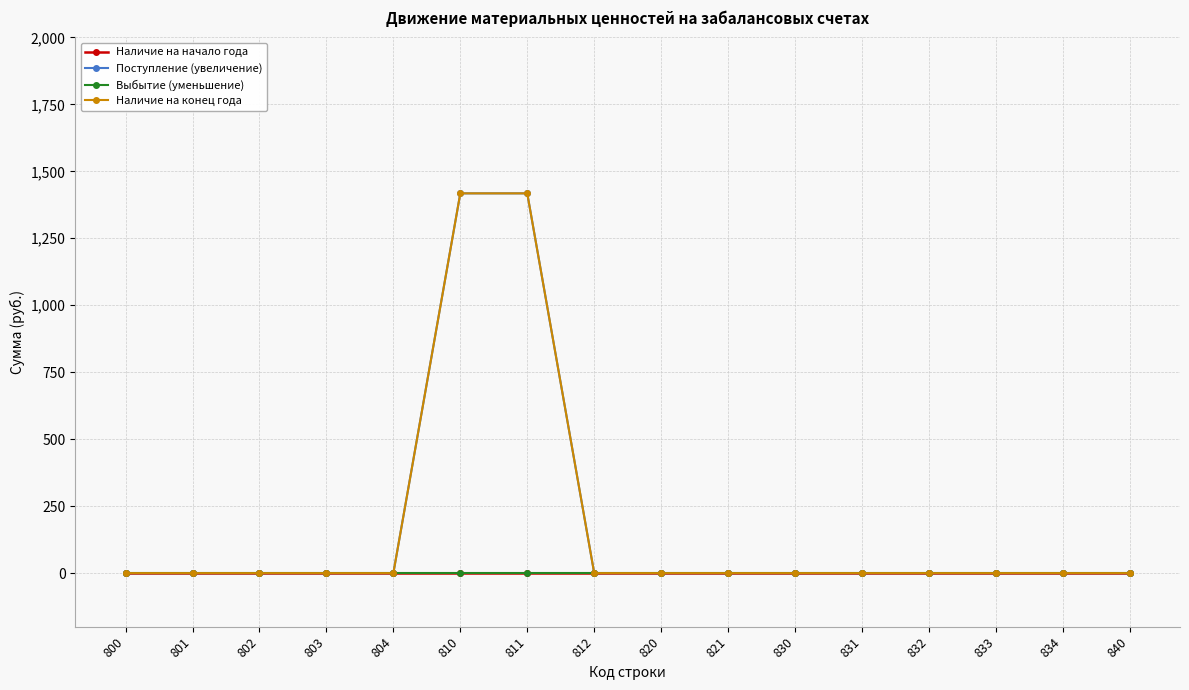

Does the chart have visible grid lines?

Yes